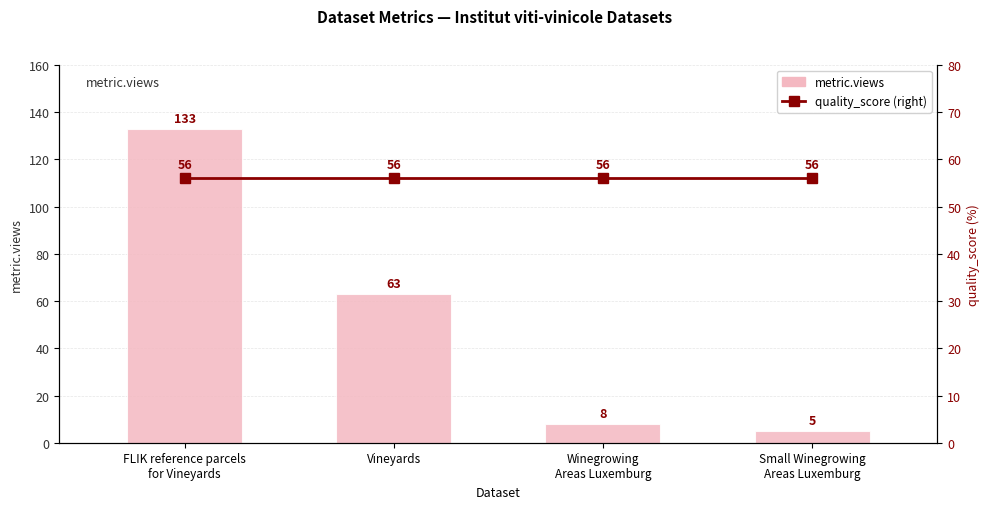

Which series has the largest total across all categories?

quality_score (right)